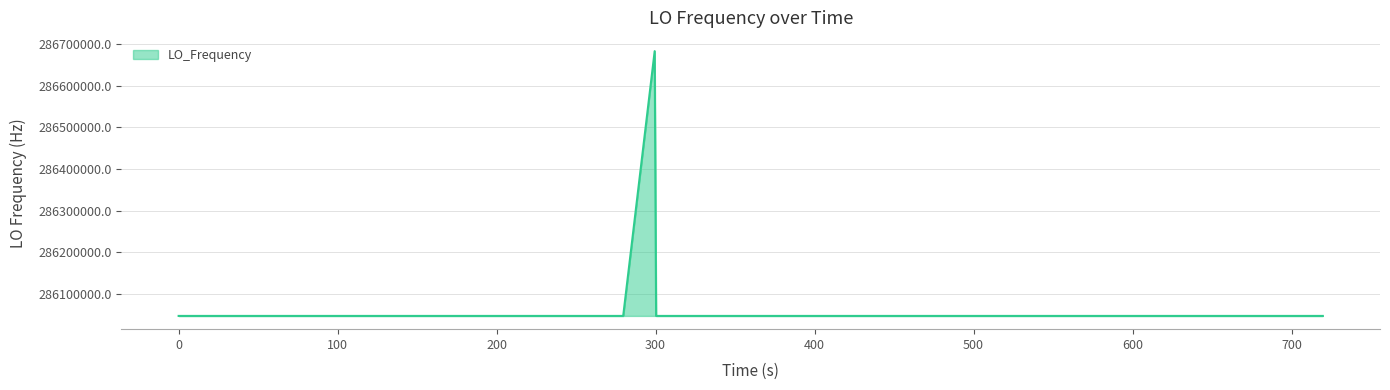

What is the maximum value shown in the chart?

286682706.3